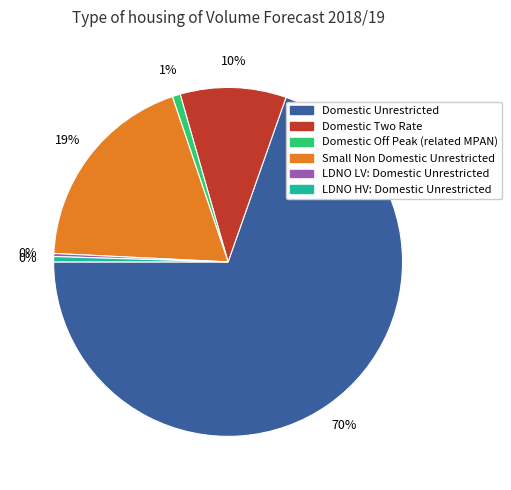

To the nearest percent, what is the combined percentage of Small Non Domestic Unrestricted and LDNO LV: Domestic Unrestricted?

19%